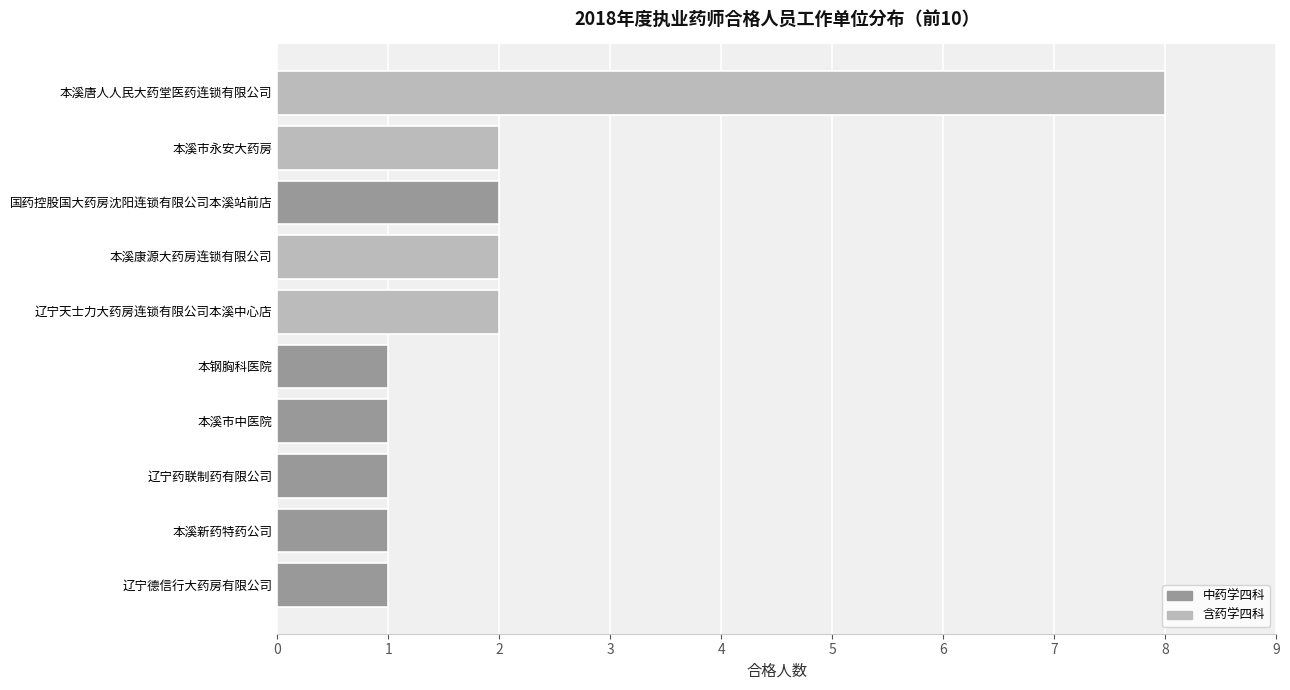

Read the value at 本溪新药特药公司.

1